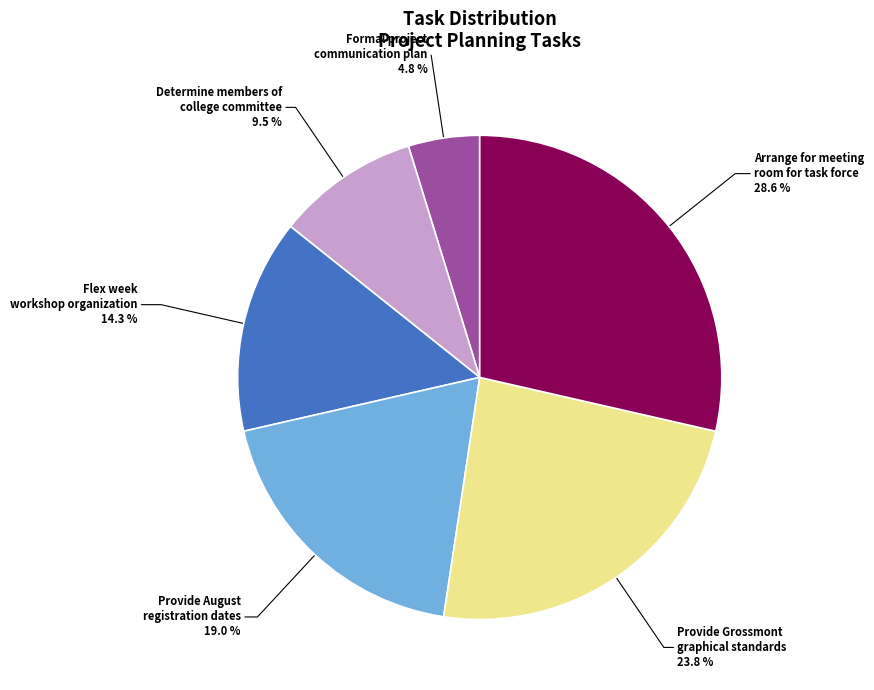

Which category has the biggest portion of the pie?

Arrange for meeting room for task force